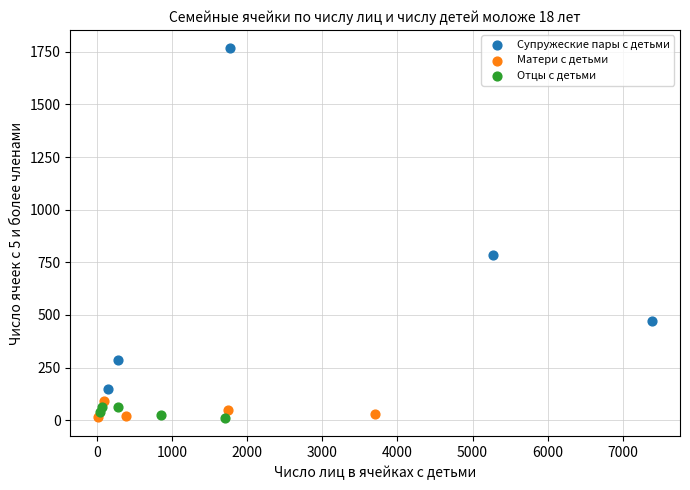

Which series contains the highest Y value?

Супружеские пары с детьми